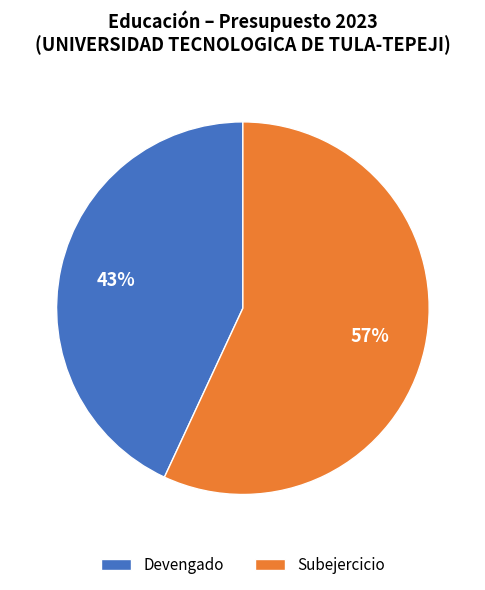

Does any single category account for the majority?

Yes